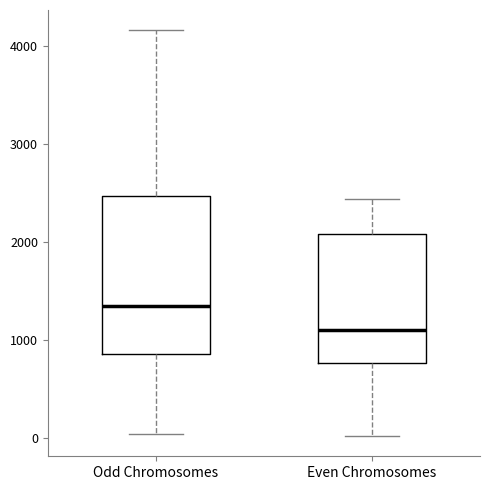

Where is the lower edge of the box for Even Chromosomes on the y-axis? The values are not printed on the chart, so give them approximately, as read against the axis.

800